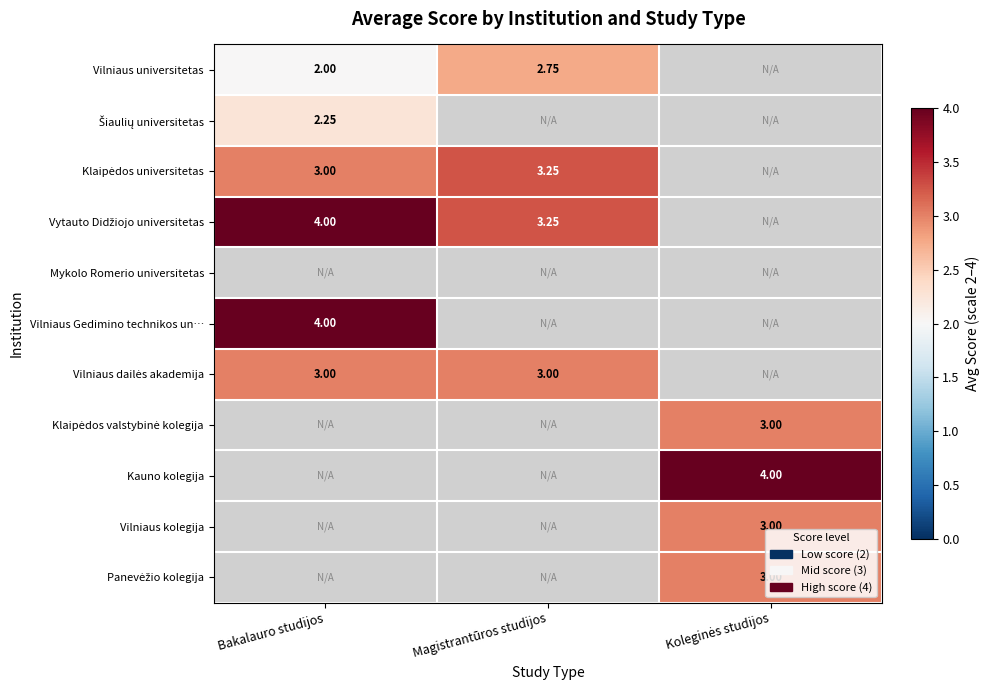

Between Bakalauro studijos and Koleginės studijos, which is larger?

Koleginės studijos